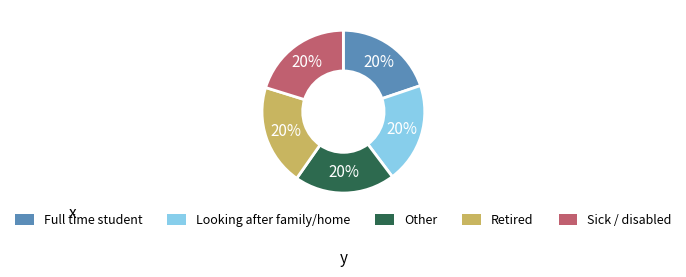

What is the ratio of the value at Other to the value at Looking after family/home?

1.0